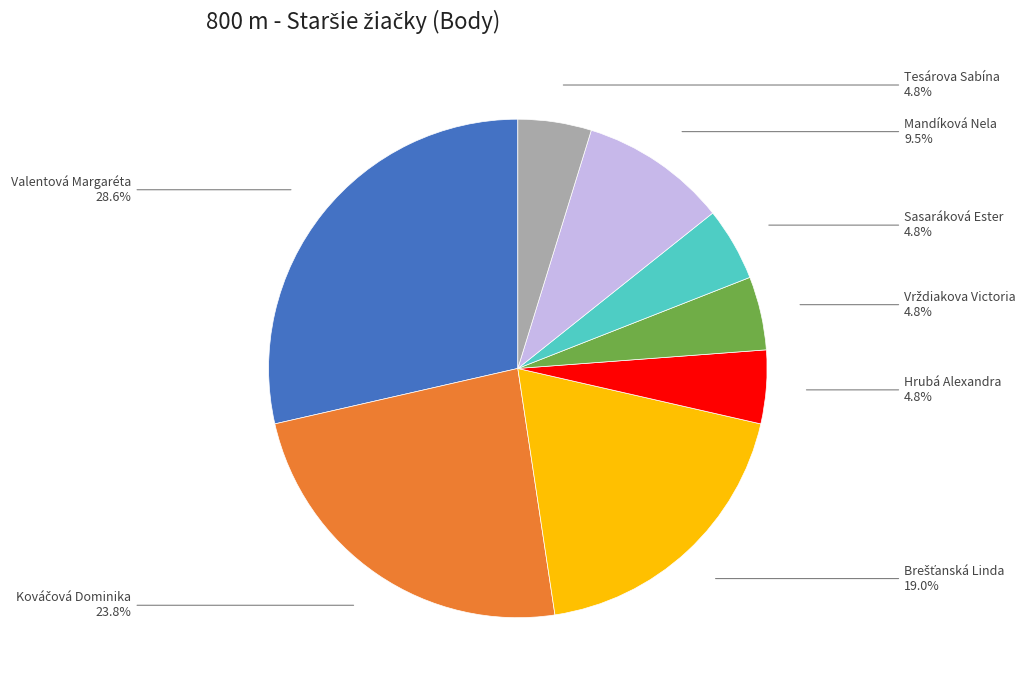

Does any single category account for the majority?

No